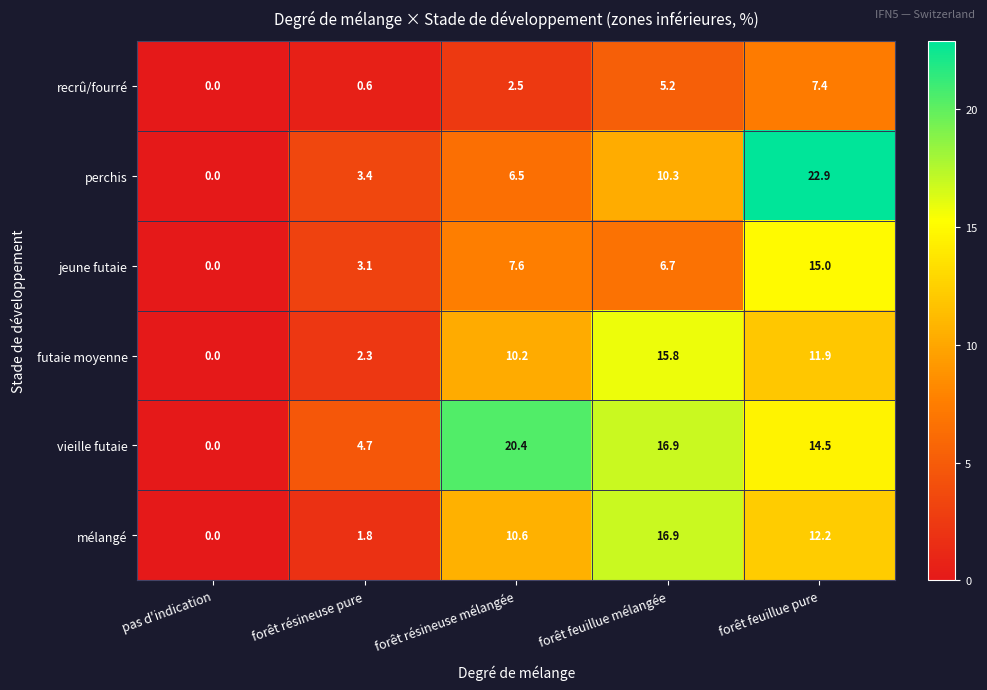

At which label is vieille futaie closest to 10?

forêt feuillue pure